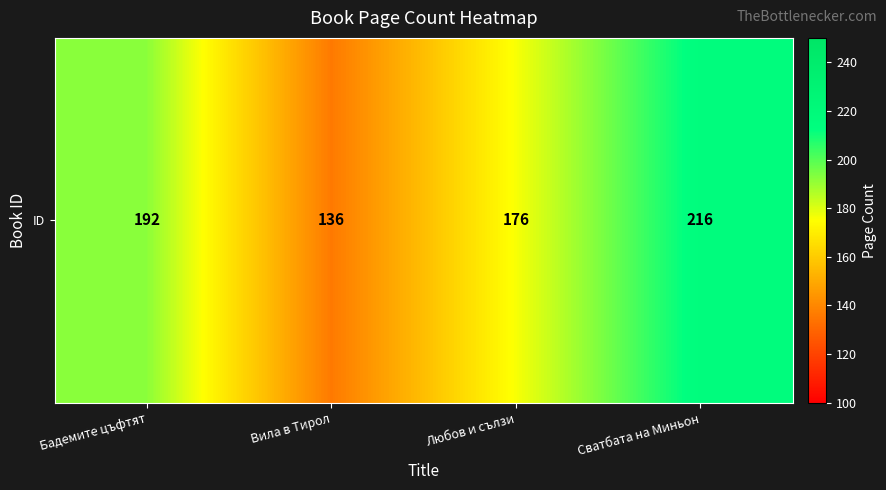

Which has a higher value, Вила в Тирол or Любов и сълзи?

Любов и сълзи